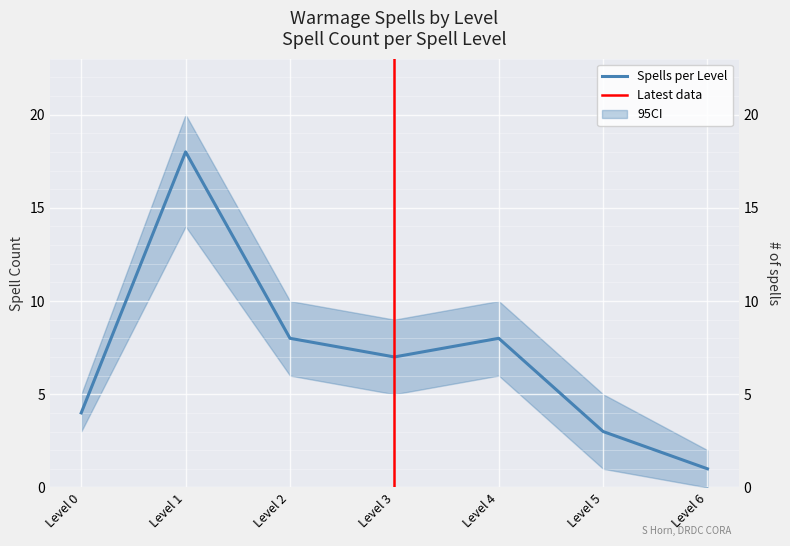

Approximately how many times larger is the value at Level 5 compared to Level 2?

0.4